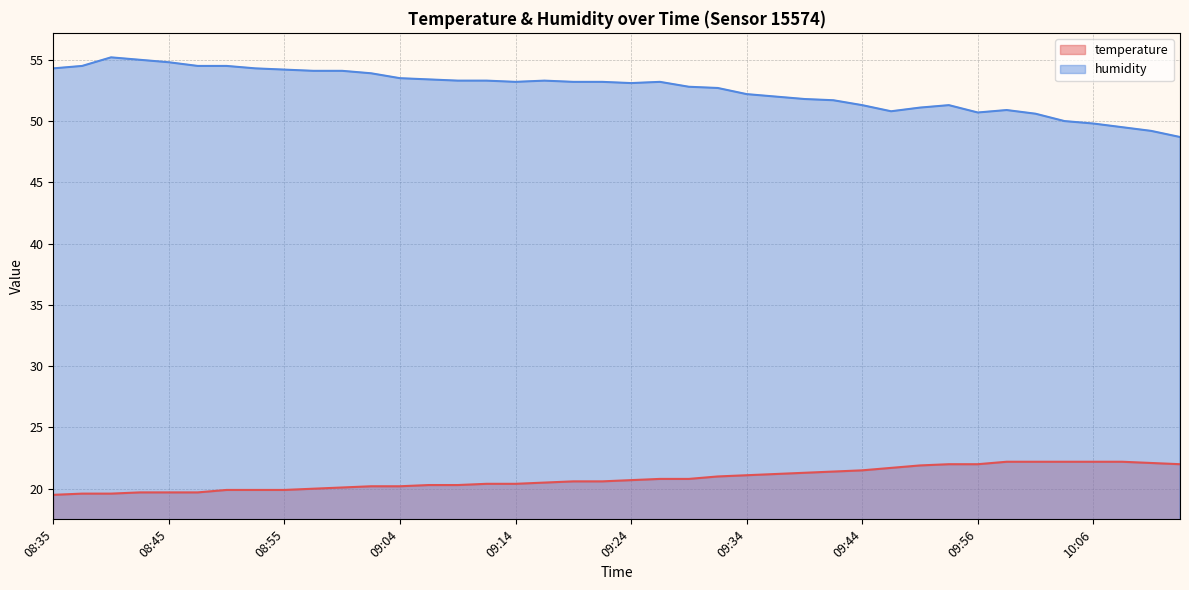

Reading left to right, transcribe all the data shown in this chart.

temperature: 19.5	19.6	19.6	19.7	19.7	19.7	19.9	19.9	19.9	20.0	20.1	20.2	20.2	20.3	20.3	20.4	20.4	20.5	20.6	20.6	20.7	20.8	20.8	21.0	21.1	21.2	21.3	21.4	21.5	21.7	21.9	22.0	22.0	22.2	22.2	22.2	22.2	22.2	22.1	22.0
humidity: 54.3	54.5	55.2	55.0	54.8	54.5	54.5	54.3	54.2	54.1	54.1	53.9	53.5	53.4	53.3	53.3	53.2	53.3	53.2	53.2	53.1	53.2	52.8	52.7	52.2	52.0	51.8	51.7	51.3	50.8	51.1	51.3	50.7	50.9	50.6	50.0	49.8	49.5	49.2	48.7